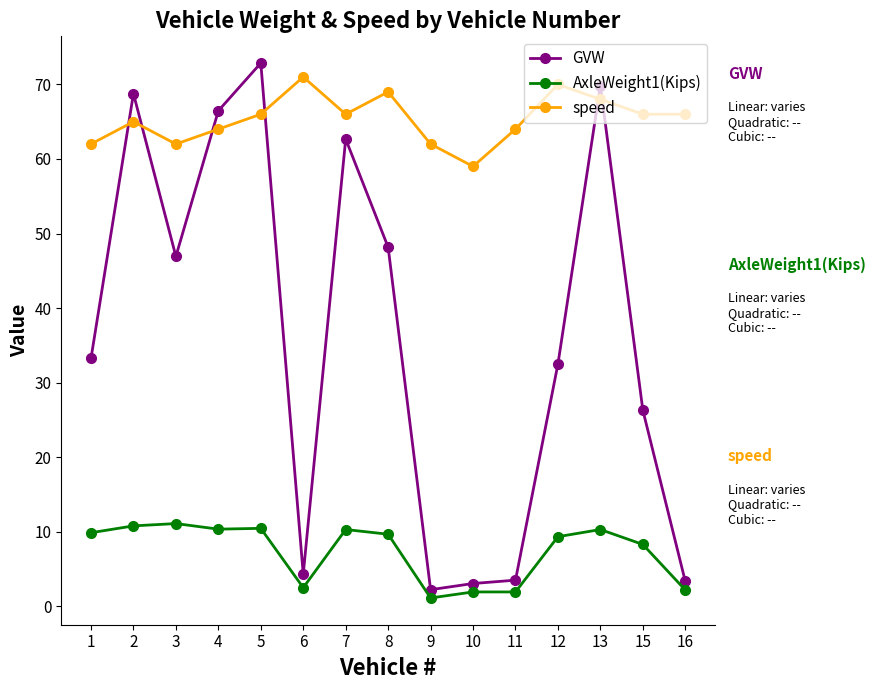

Rank the series by their average value, from highest to lowest.

speed, GVW, AxleWeight1(Kips)